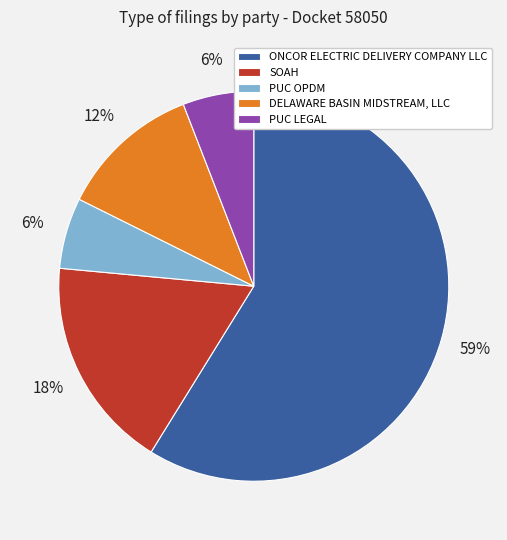

Count the number of slices in the pie.

5